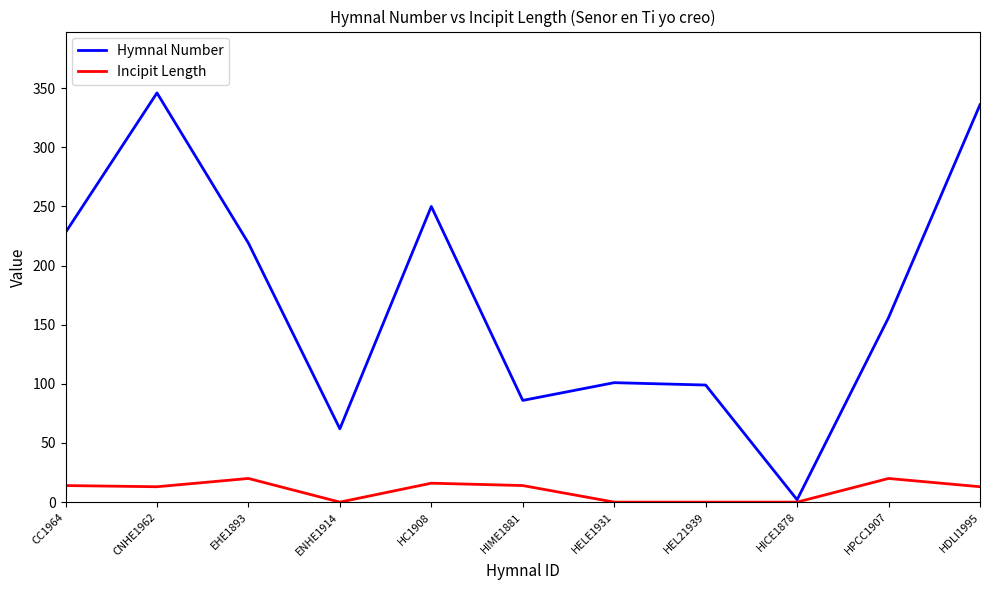

Which series has the widest spread of values?

Hymnal Number